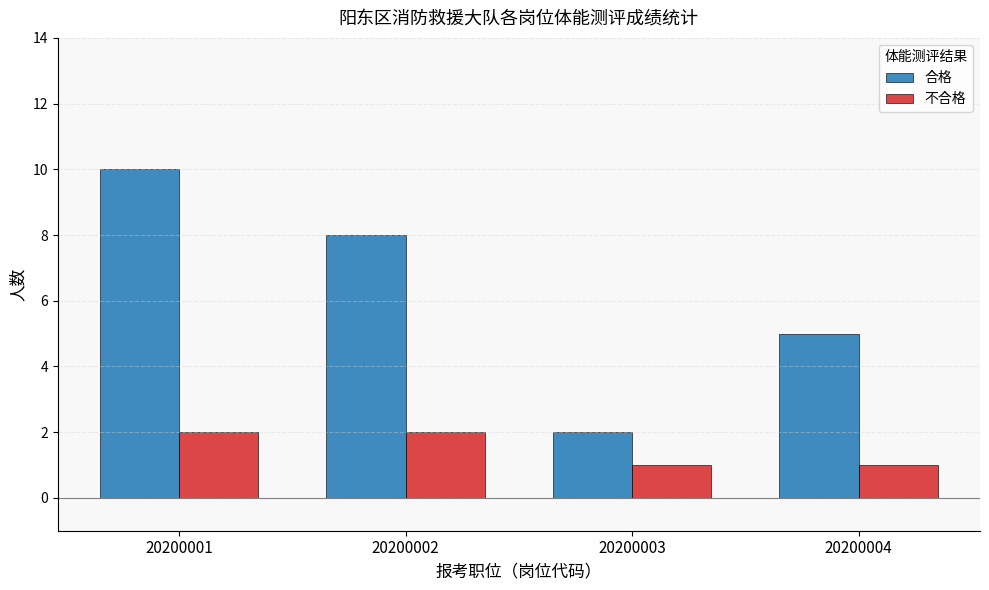

Reading right to left, what are all the values shown in this chart?

合格: 20200004=5	20200003=2	20200002=8	20200001=10
不合格: 20200004=1	20200003=1	20200002=2	20200001=2